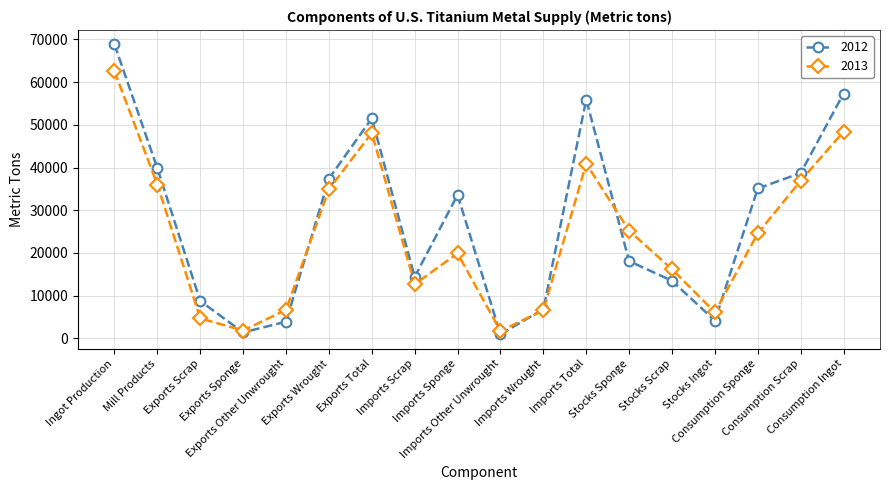

What is the sum of all 2013 values?

434040